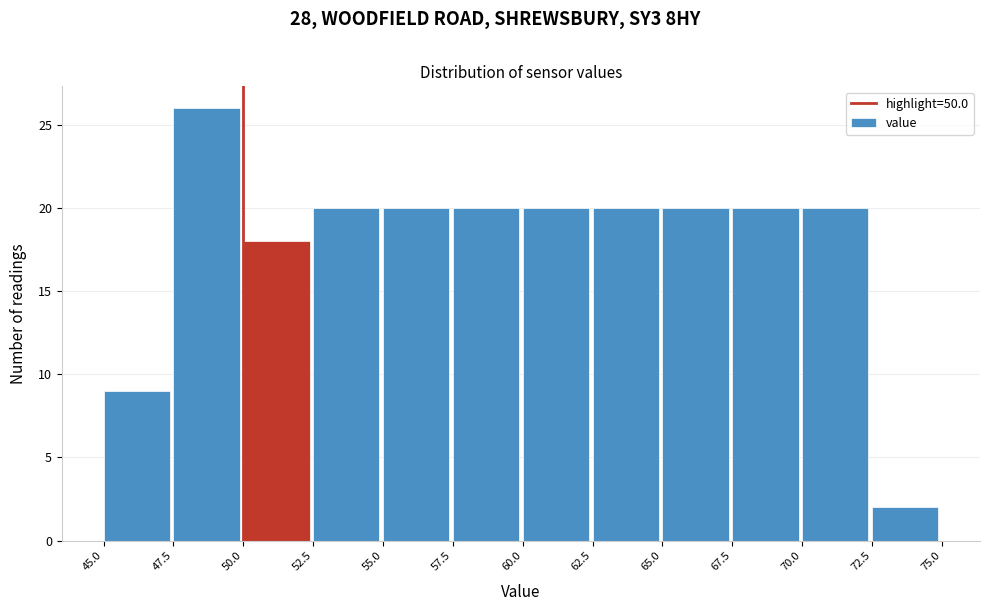

How tall is the bar that spans 57.5 to 60.0 on the x-axis? The values are not printed on the chart, so give them approximately, as read against the axis.

20